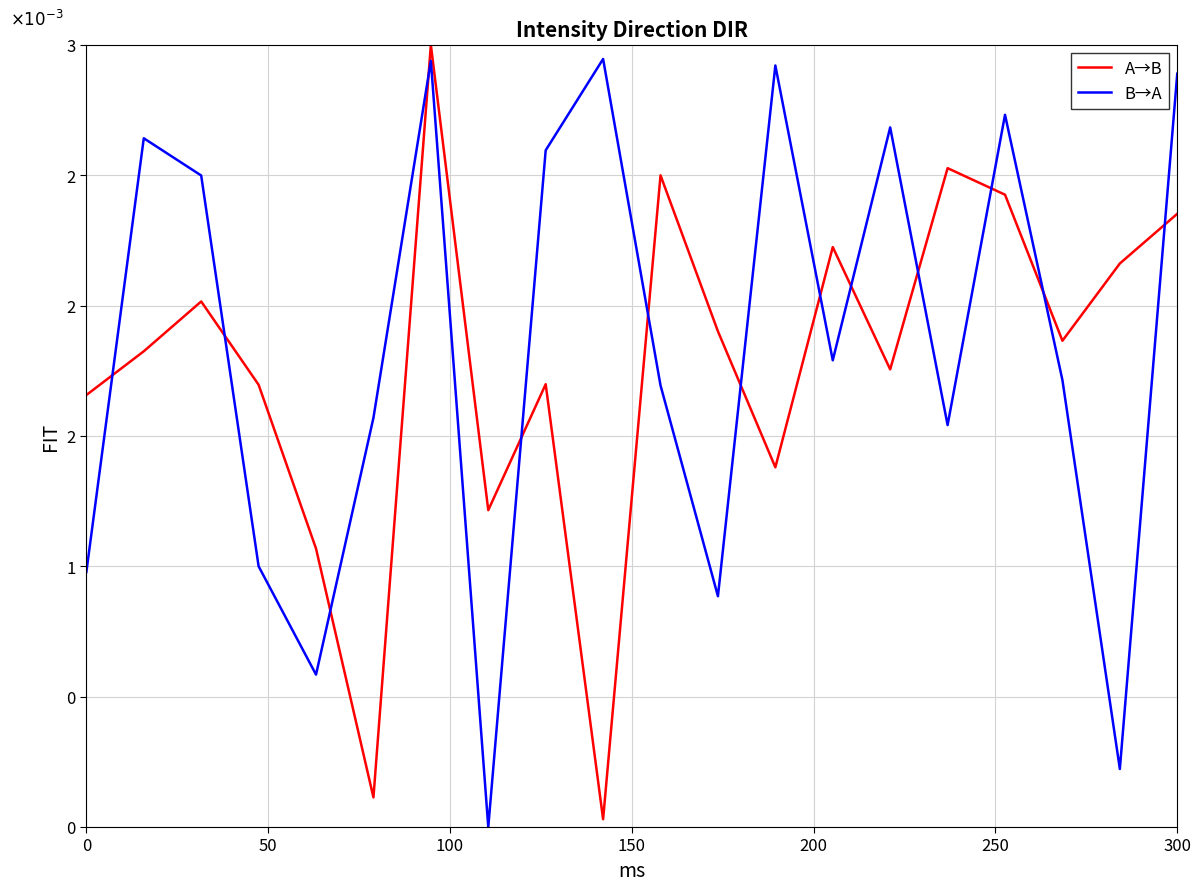

Is this an area chart (filled region under the line)?

No